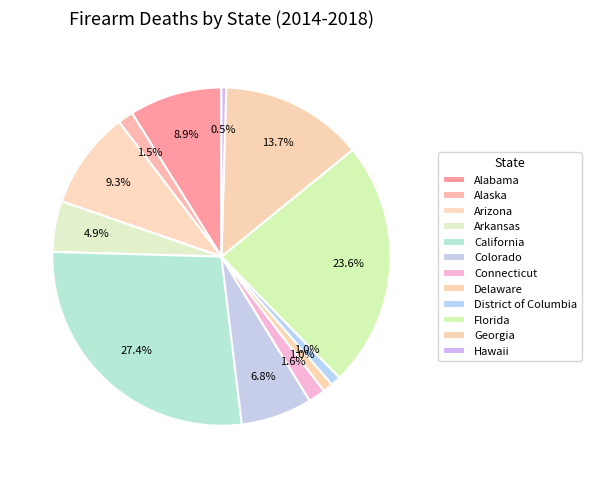

Which has a higher value, District of Columbia or Hawaii?

District of Columbia